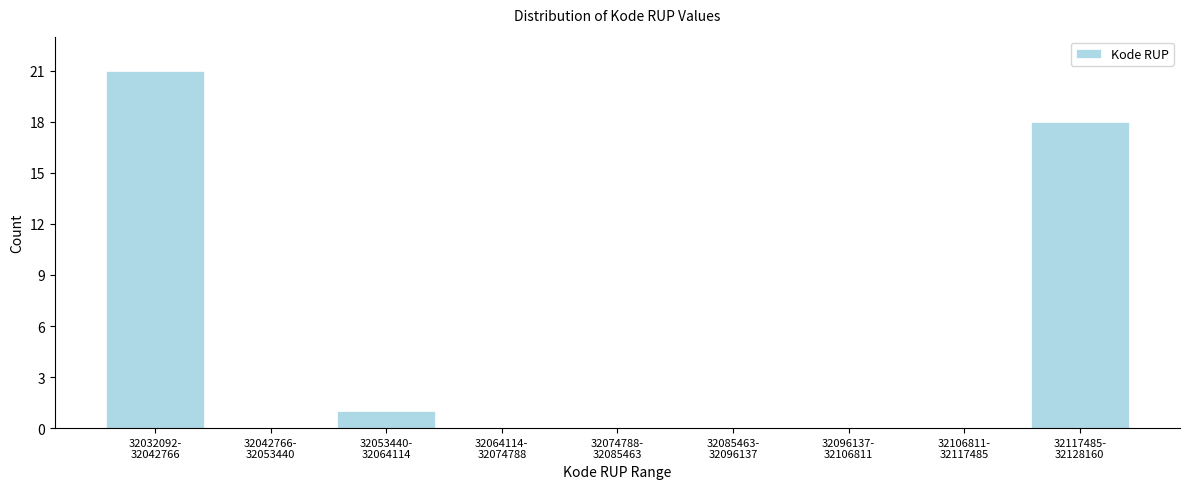

What is the maximum value shown in the chart?

21